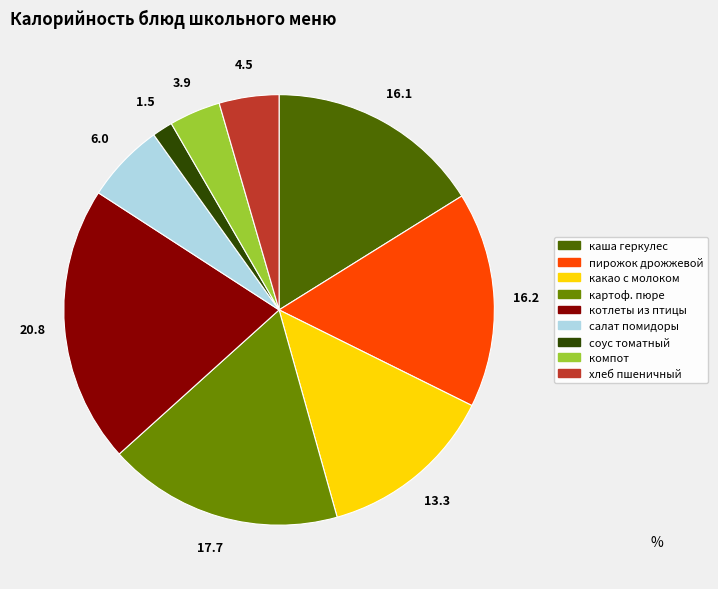

Approximately how many times larger is the value at пирожок дрожжевой compared to котлеты из птицы?

0.8